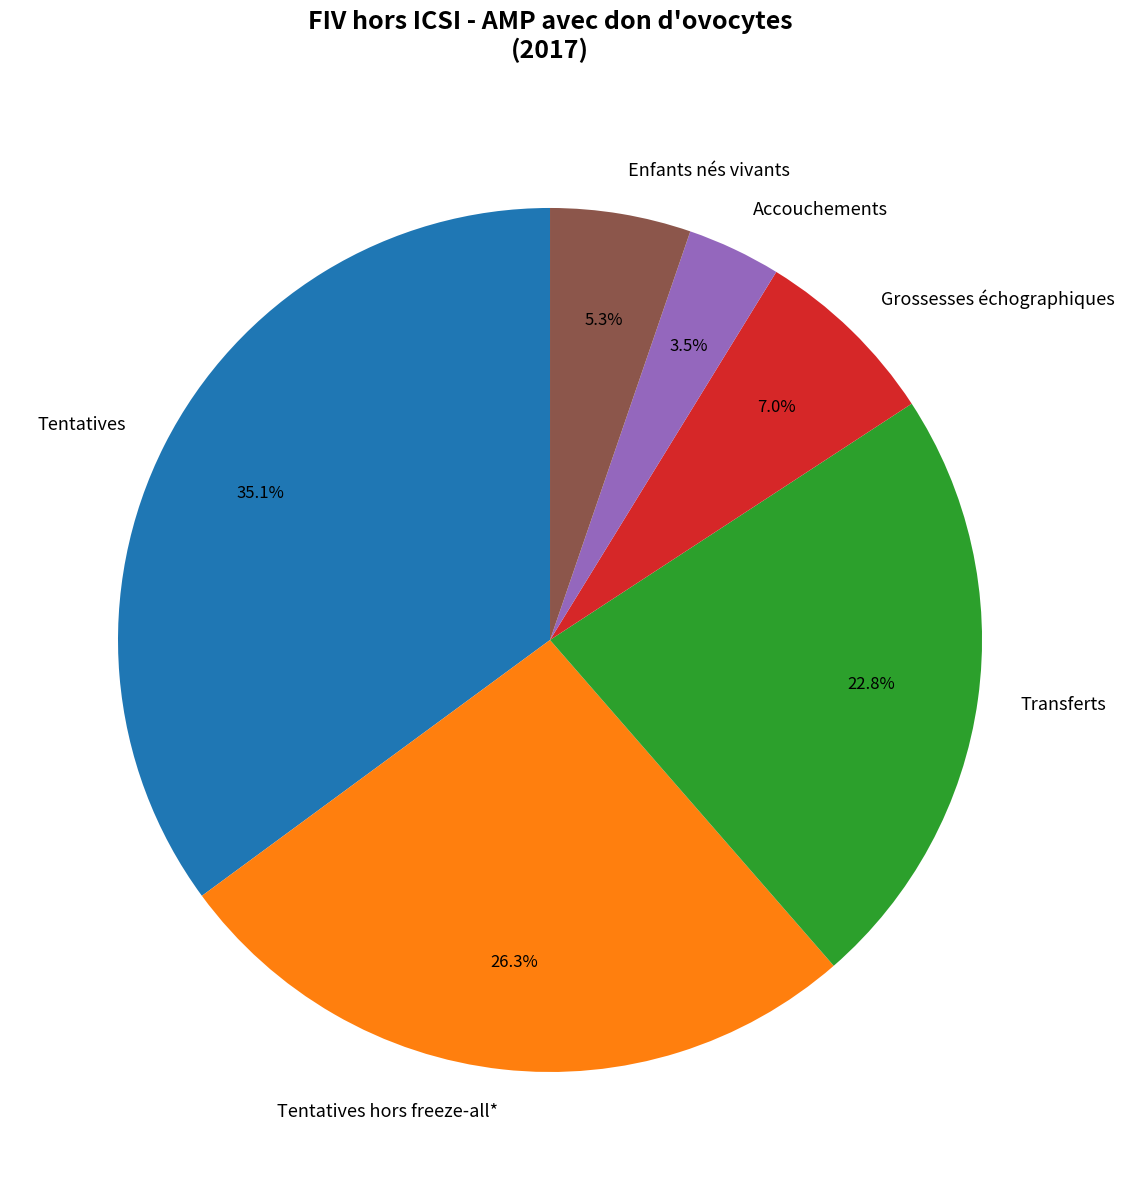

Is there any slice that represents more than half of the pie?

No